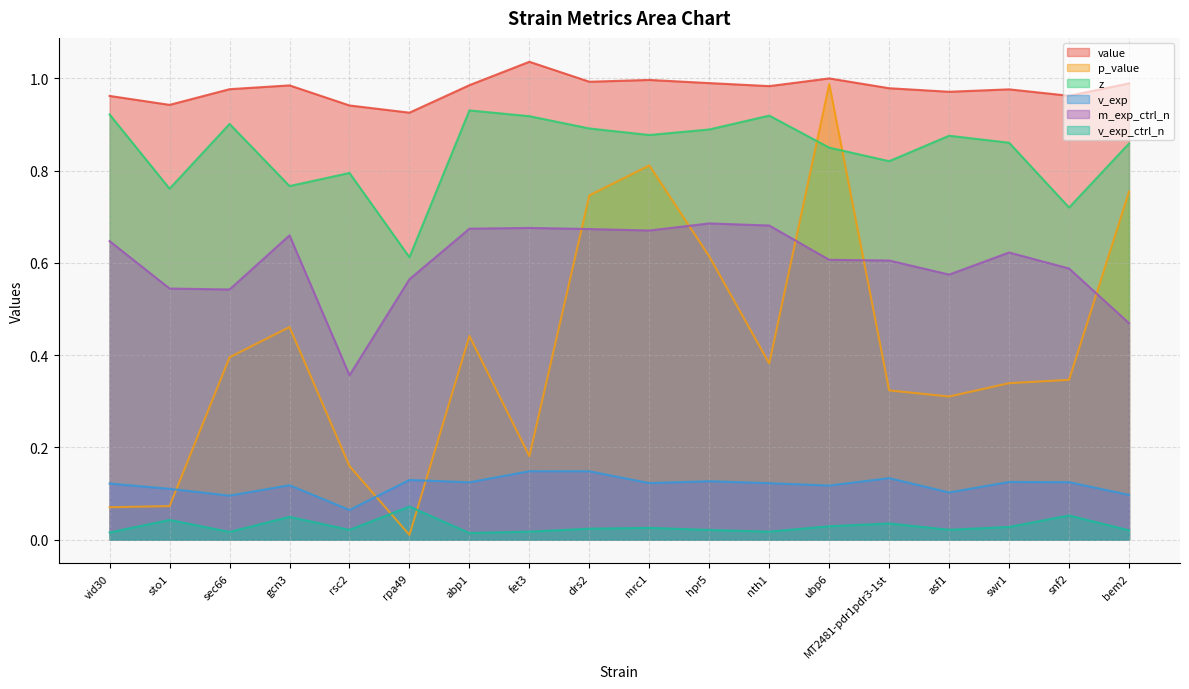

What is the maximum value for value?

1.0